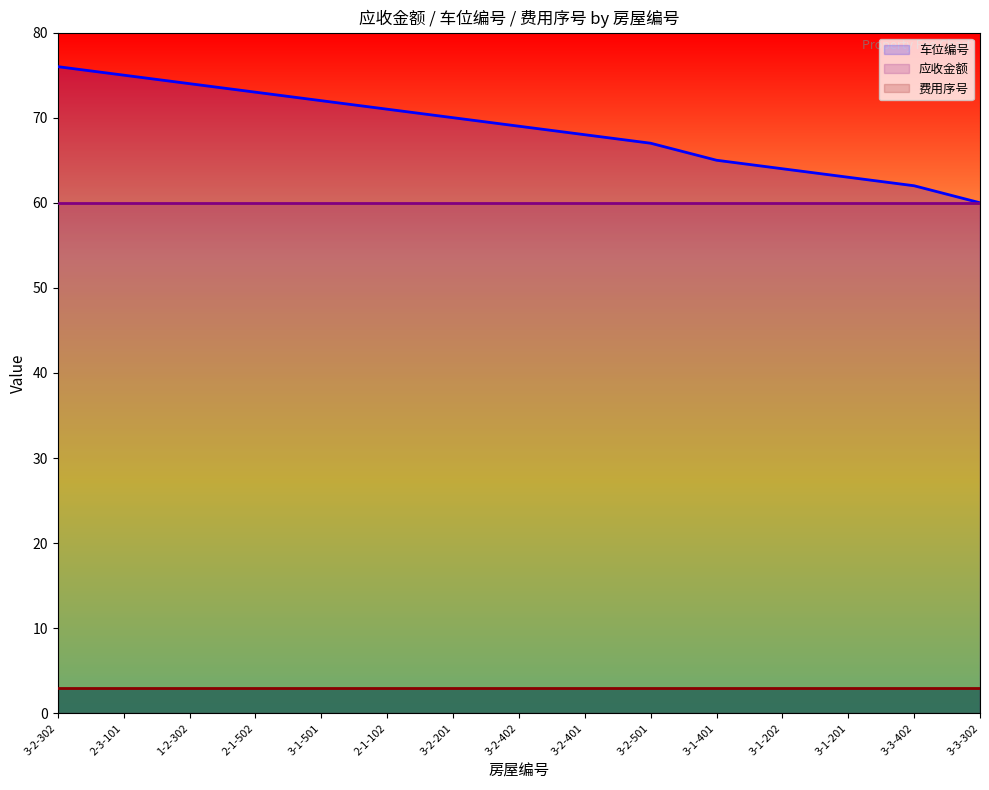

What is the sum of all 费用序号 values?

45